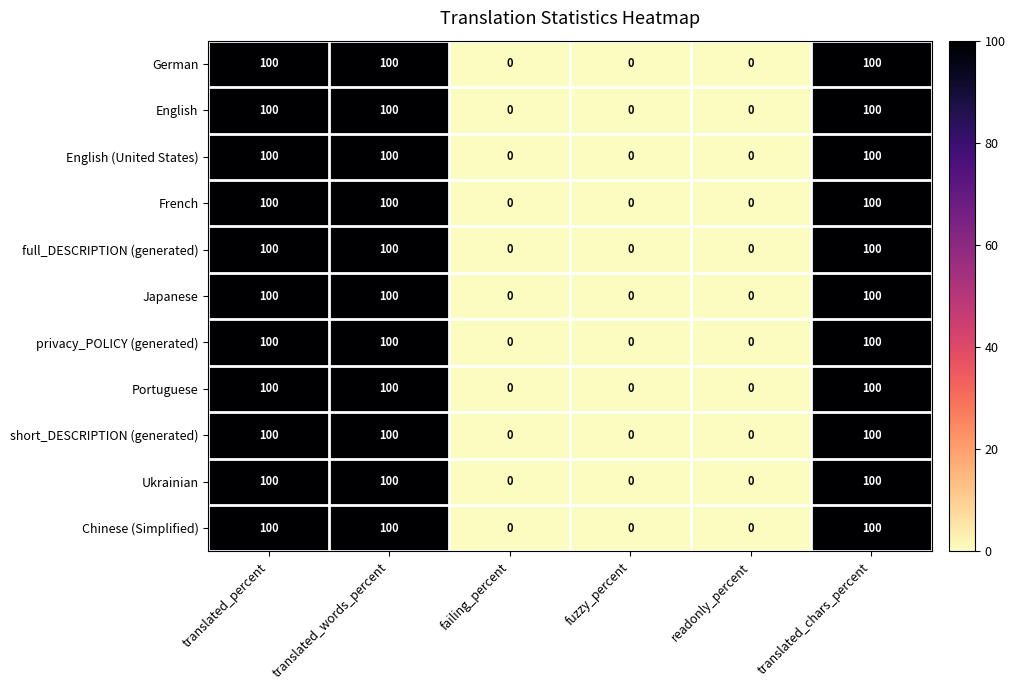

What is the average value of the Portuguese series?

50